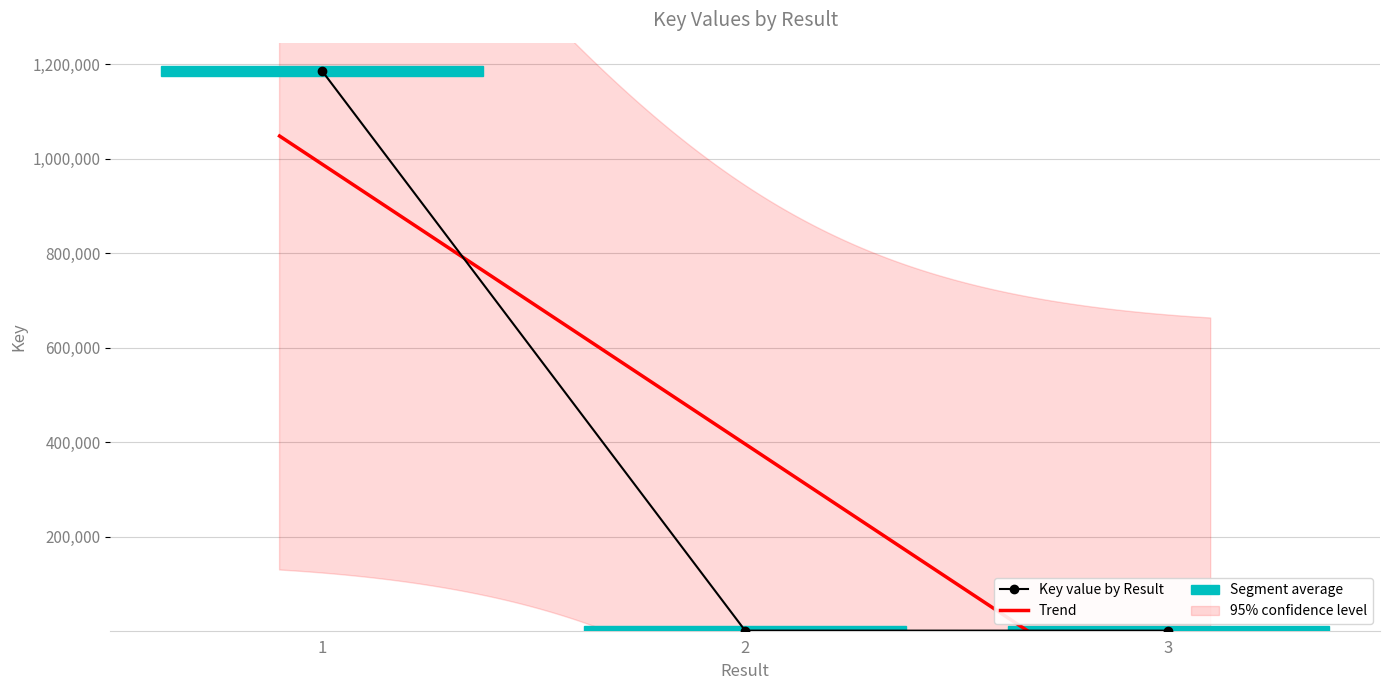

Reading left to right, list all the values displayed in this chart.

1186265	1910	1848